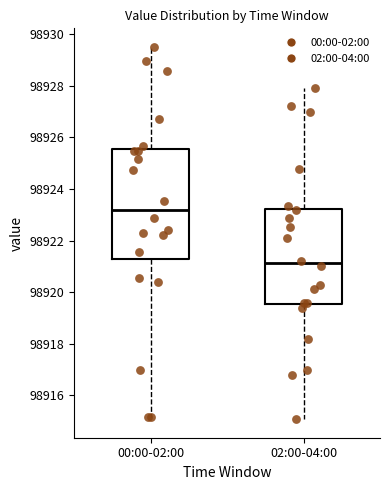

Which box has the highest median line?

00:00-02:00